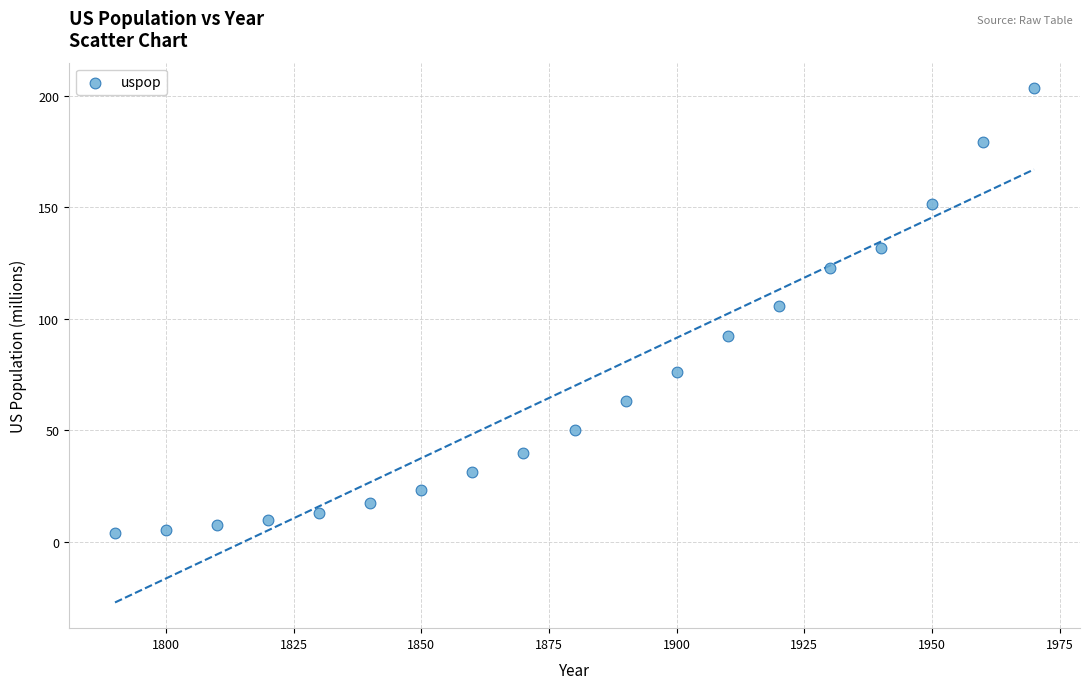

What Y value in the scatter plot is closest to 103?

105.7